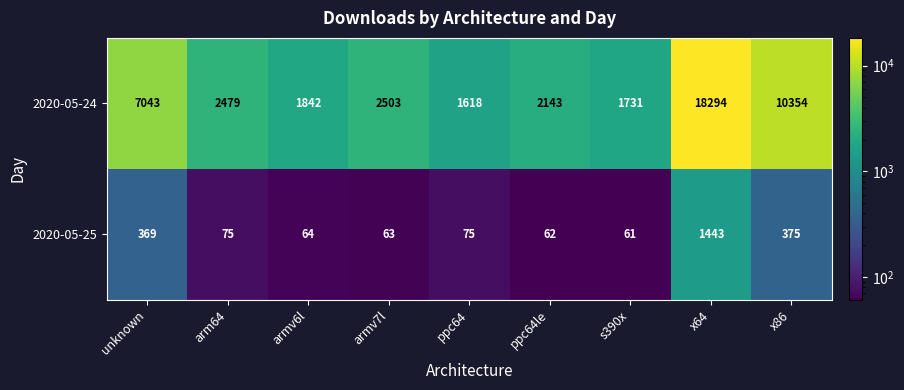

Rank the series by their maximum value, from lowest to highest.

2020-05-25, 2020-05-24